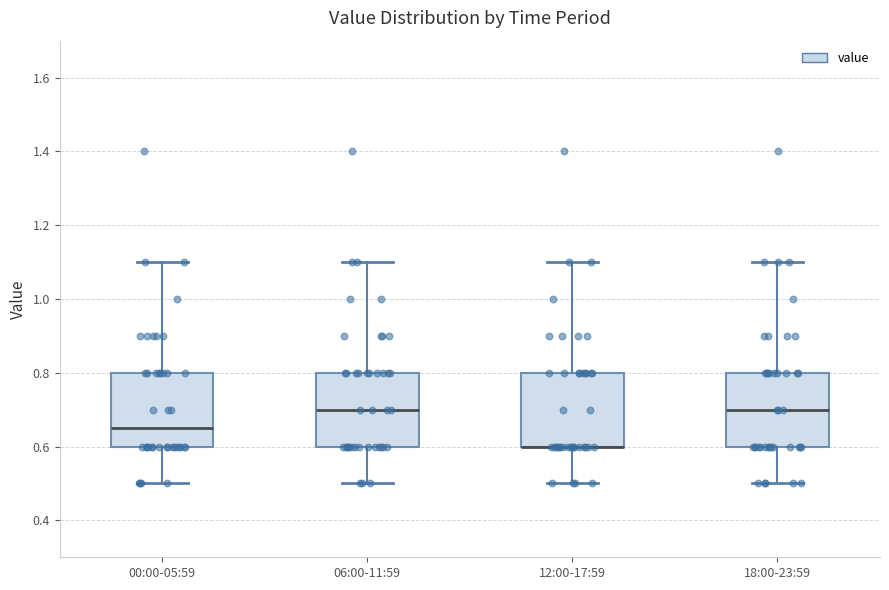

Where does the lower whisker of the box for 06:00-11:59 end on the y-axis? The values are not printed on the chart, so give them approximately, as read against the axis.

0.50